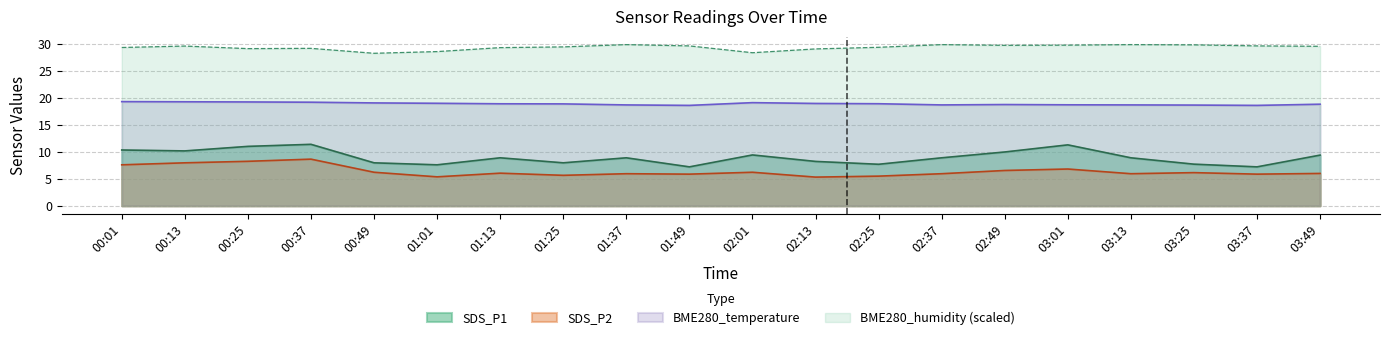

What is the difference between the maximum and second lowest values in the SDS_P1 series?

4.2